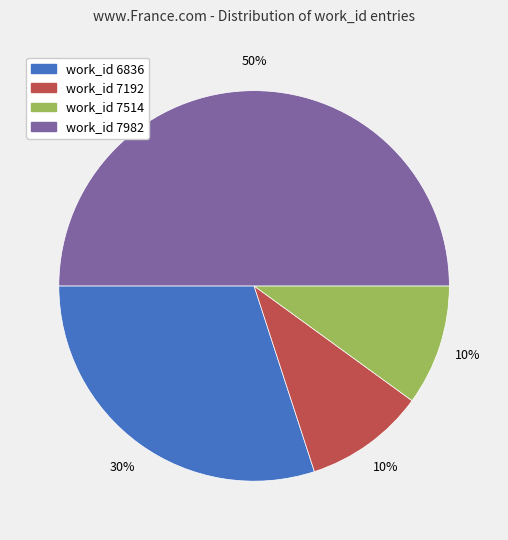

Which category has the biggest portion of the pie?

work_id 7982